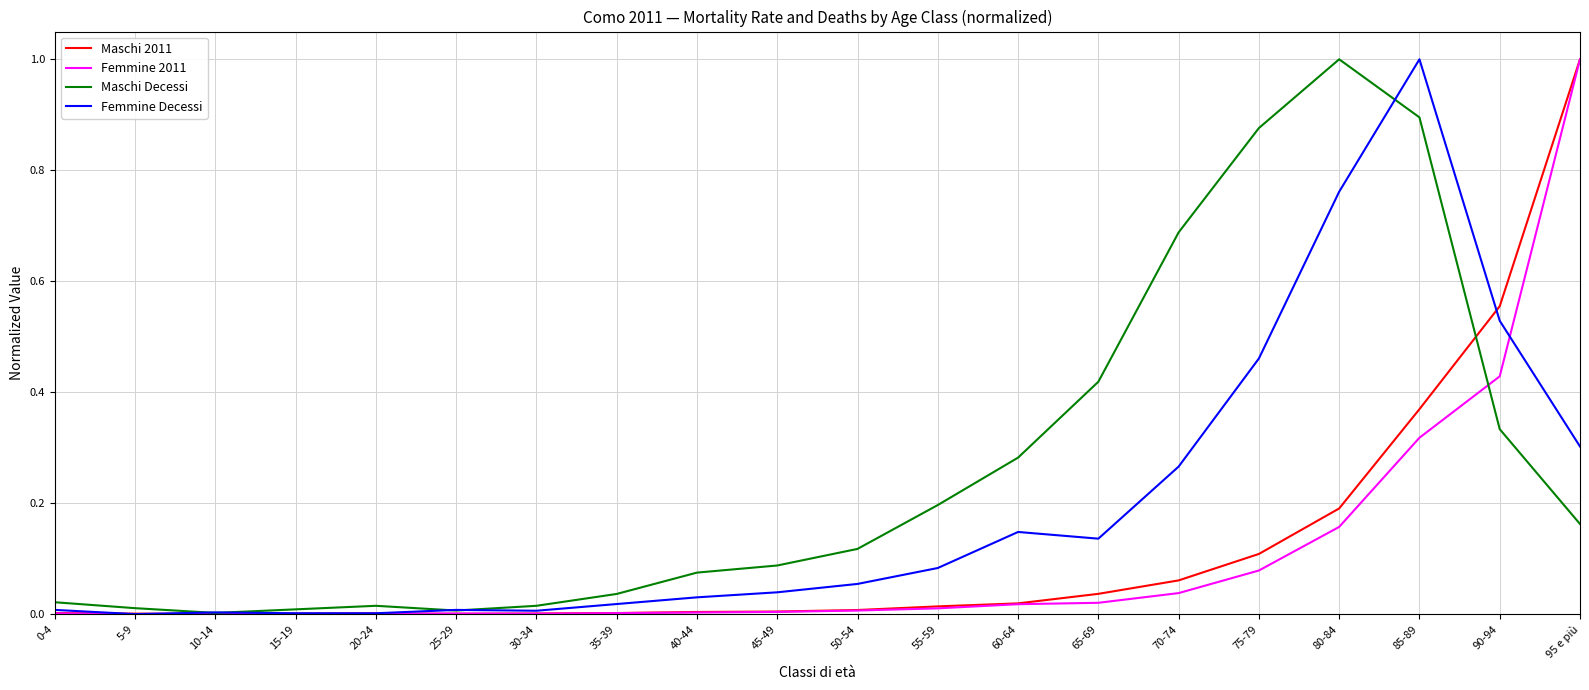

Which series has the largest total across all categories?

Maschi Decessi